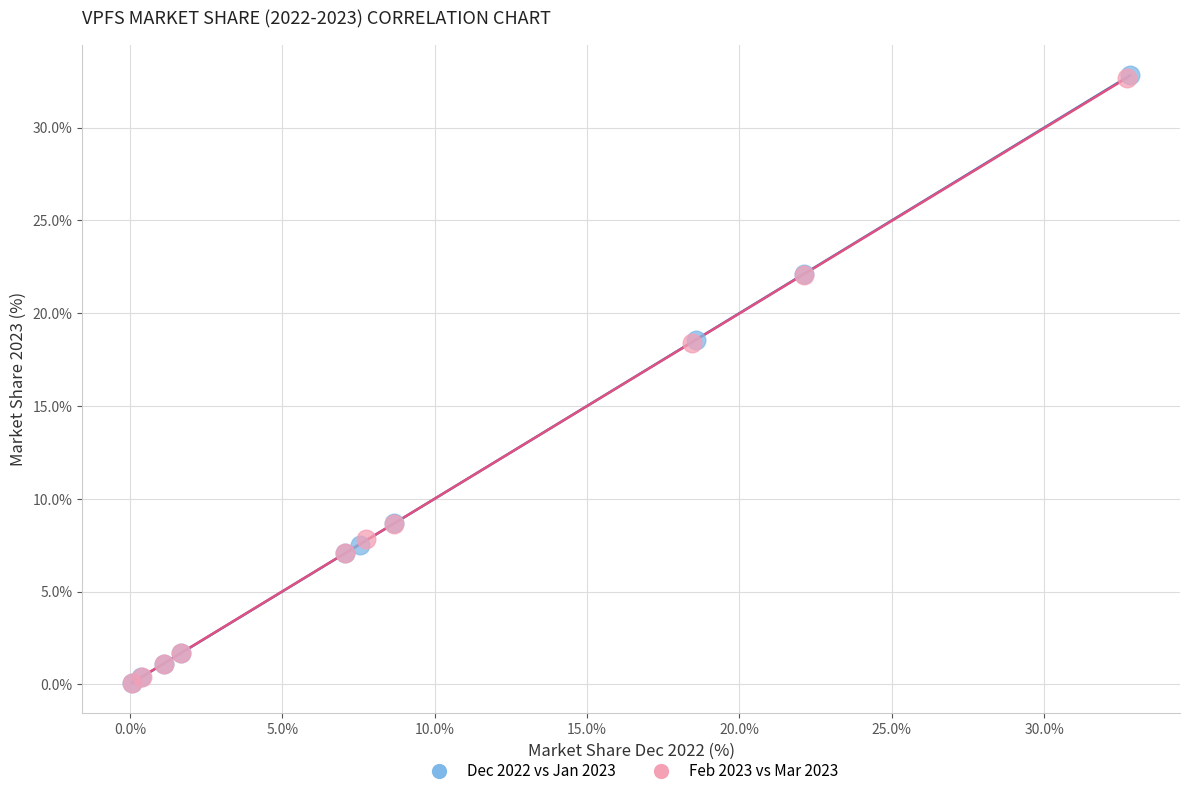

Which series has the widest spread of Y values?

Dec 2022 vs Jan 2023